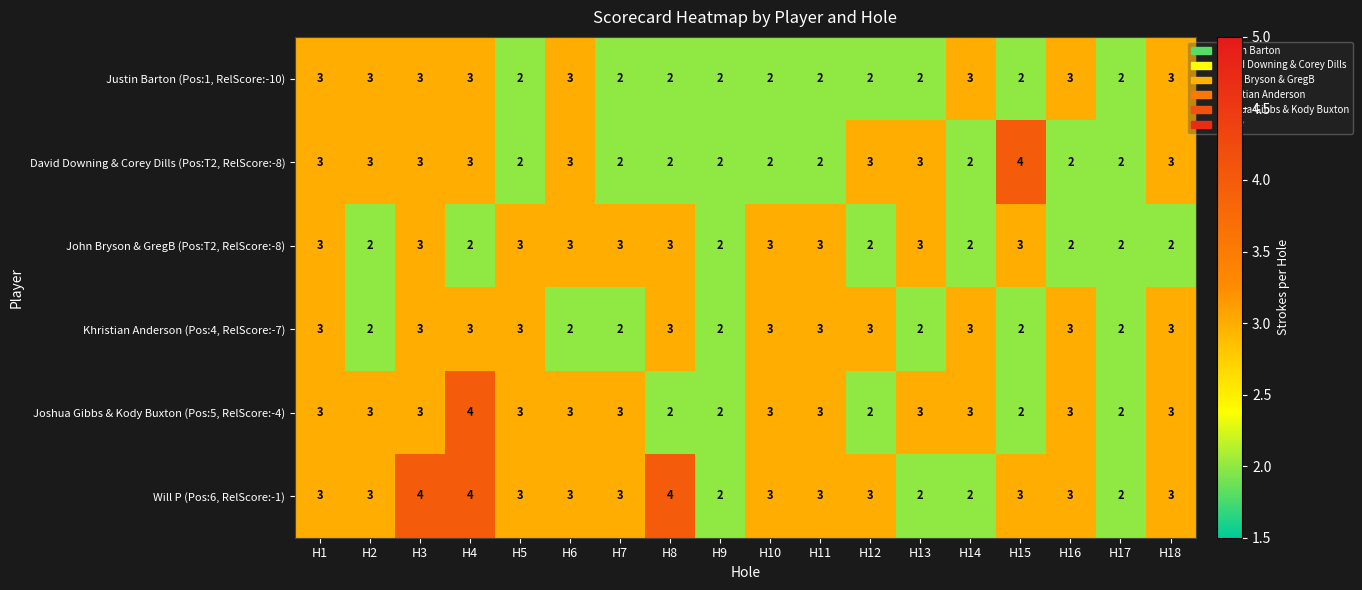

What is the sum of all Justin Barton (Pos:1, RelScore:-10) values?

44